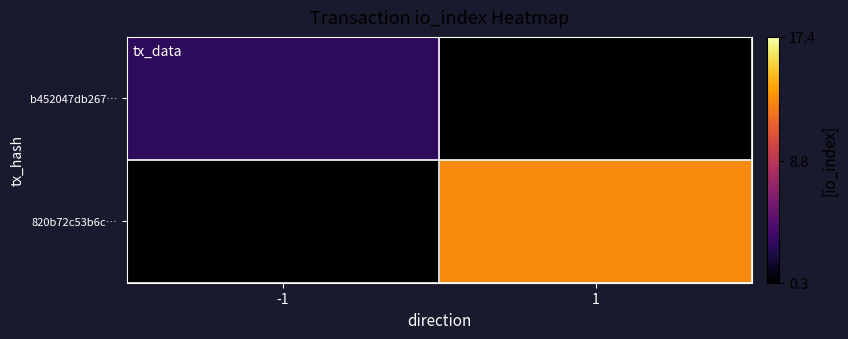

At which label does b452047db267… reach its minimum?

-1